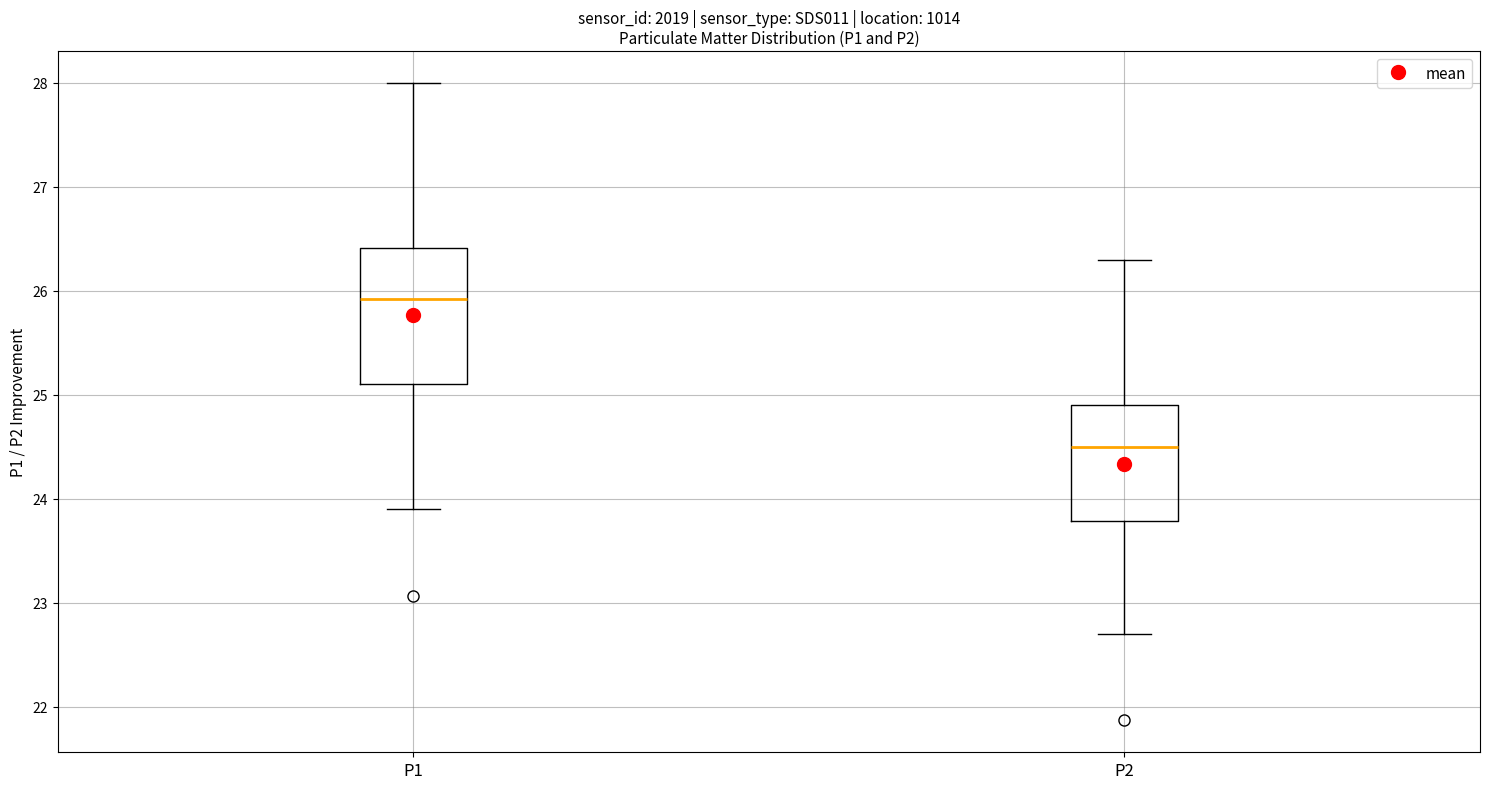

Reading left to right, read every box against the y-axis: the position of its median line, the range the box covers, and the ends of its whiskers. The values are not printed on the chart, so give them approximately, as read against the axis.

P1: median 25.9, box 25.1 to 26.4, whiskers 23.9 to 28.0
P2: median 24.5, box 23.8 to 24.9, whiskers 22.7 to 26.3